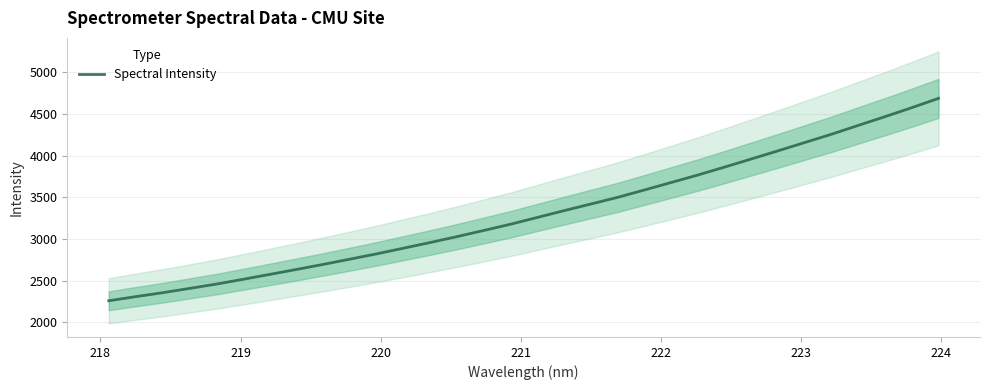

What is the lowest value of the Spectral Intensity series?

2259.8